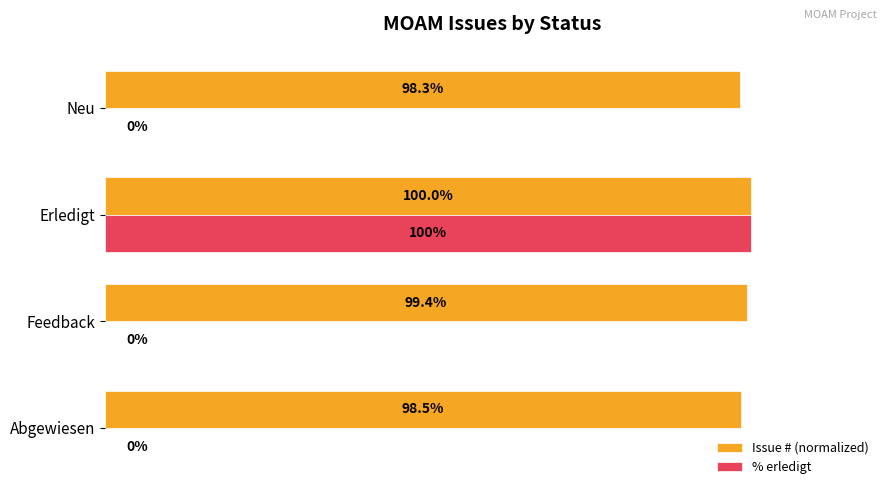

Between Feedback and Neu, which series saw the biggest shift?

Issue # (normalized)